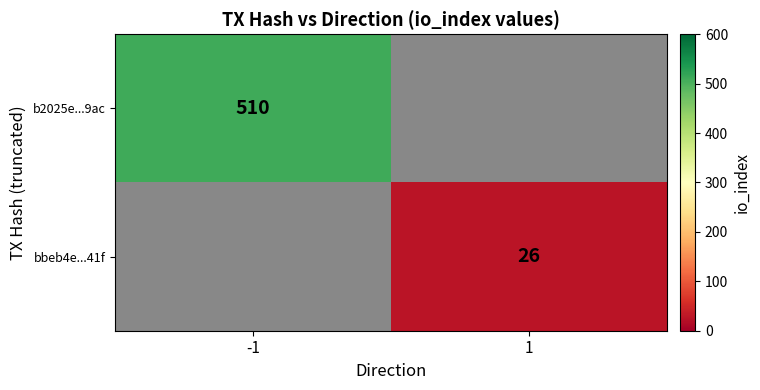

The value of bbeb4e...41f at 1 is 26. True or false?

True